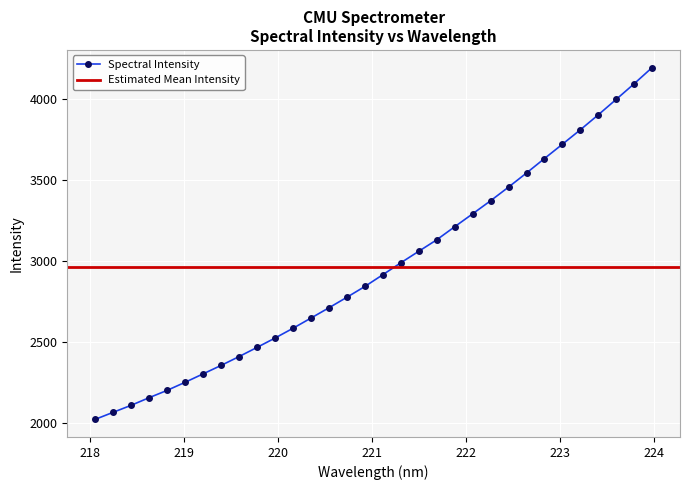

What is the greatest value displayed?

4193.6